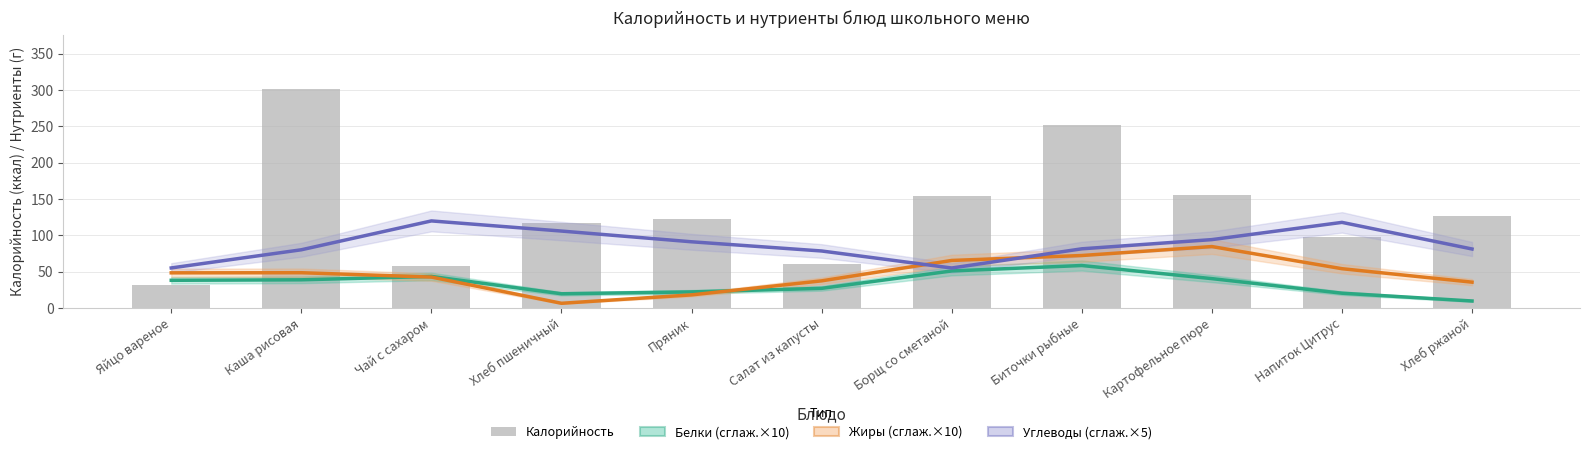

At Напиток Цитрус, list the series in order from smallest to largest.

Белки (сглаж.×10), Жиры (сглаж.×10), Калорийность, Углеводы (сглаж.×5)